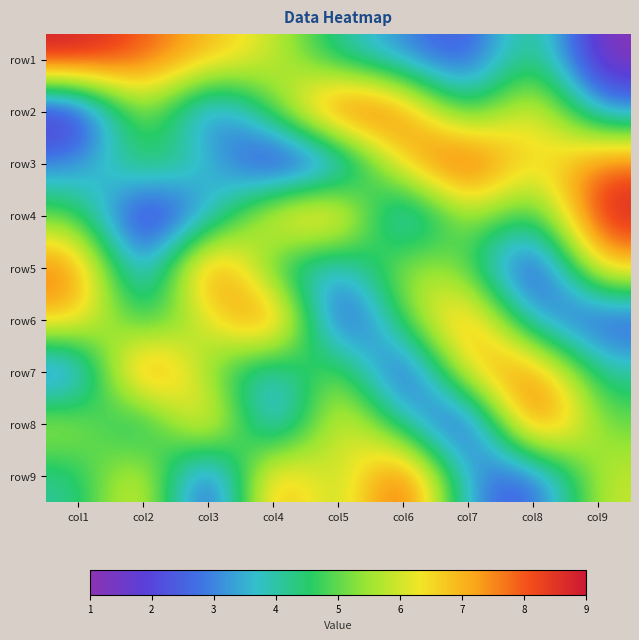

Reading left to right, transcribe all the data shown in this chart.

row1: col1=9	col2=8	col3=7	col4=6	col5=4	col6=3	col7=2	col8=5	col9=1
row2: col1=1	col2=6	col3=2	col4=5	col5=9	col6=8	col7=4	col8=7	col9=3
row3: col1=3	col2=5	col3=4	col4=1	col5=2	col6=7	col7=9	col8=6	col9=8
row4: col1=5	col2=1	col3=3	col4=7	col5=8	col6=2	col7=6	col8=4	col9=9
row5: col1=8	col2=2	col3=9	col4=4	col5=3	col6=6	col7=5	col8=1	col9=7
row6: col1=7	col2=4	col3=6	col4=9	col5=1	col6=5	col7=8	col8=3	col9=2
row7: col1=2	col2=9	col3=5	col4=3	col5=6	col6=1	col7=7	col8=8	col9=4
row8: col1=6	col2=3	col3=8	col4=2	col5=7	col6=4	col7=1	col8=9	col9=5
row9: col1=4	col2=7	col3=1	col4=8	col5=5	col6=9	col7=3	col8=2	col9=6